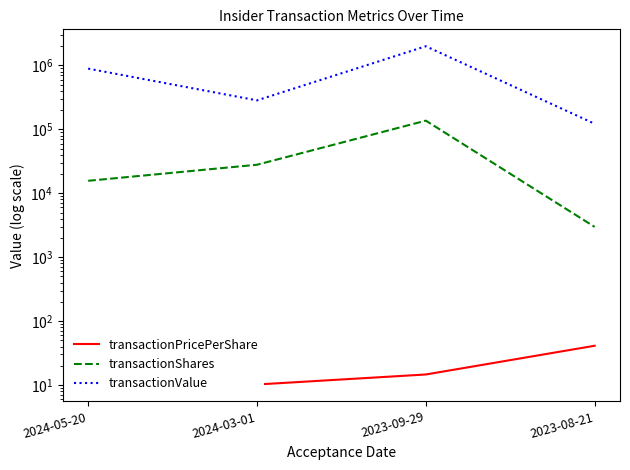

At which label is transactionShares closest to 69989?

2024-03-01